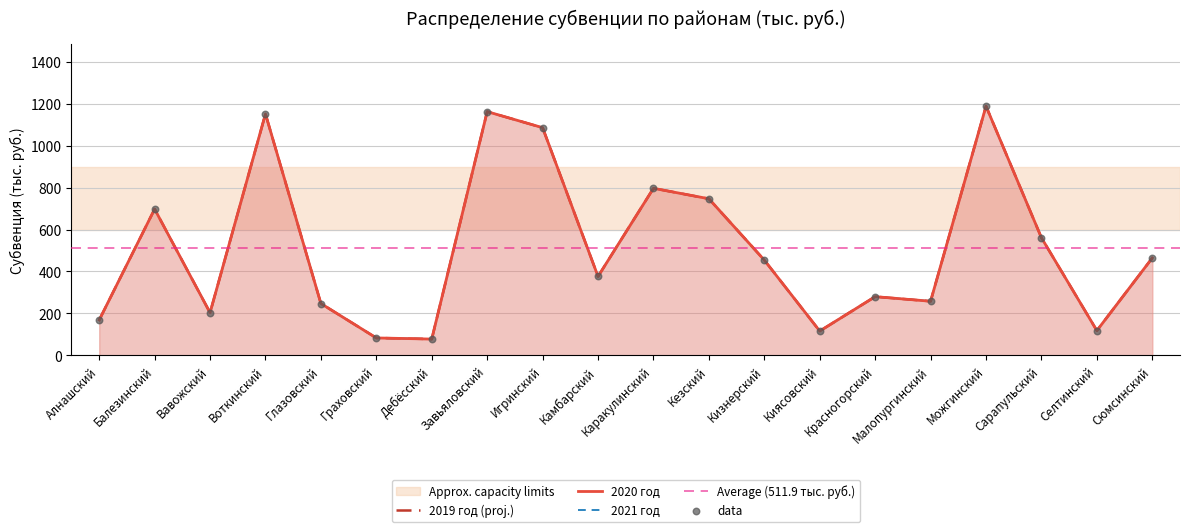

At which category is the sum across all series the highest?

Можгинский